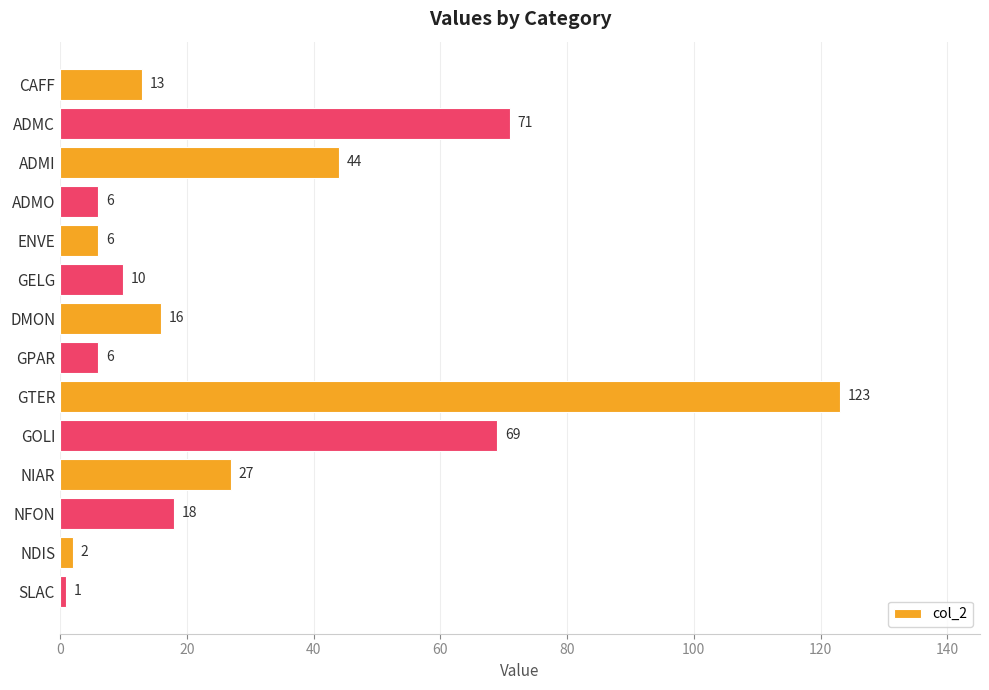

Which has a higher value, ADMI or NDIS?

ADMI